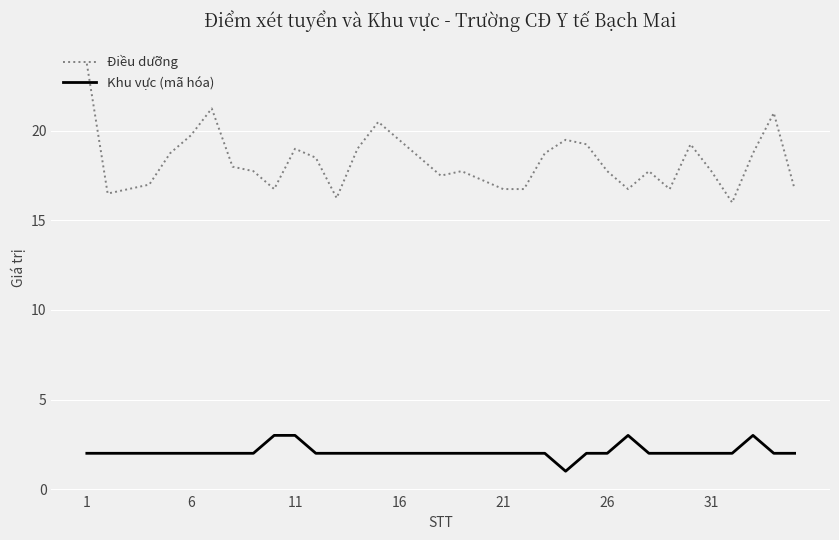

Which series has the largest total across all categories?

Điều dưỡng